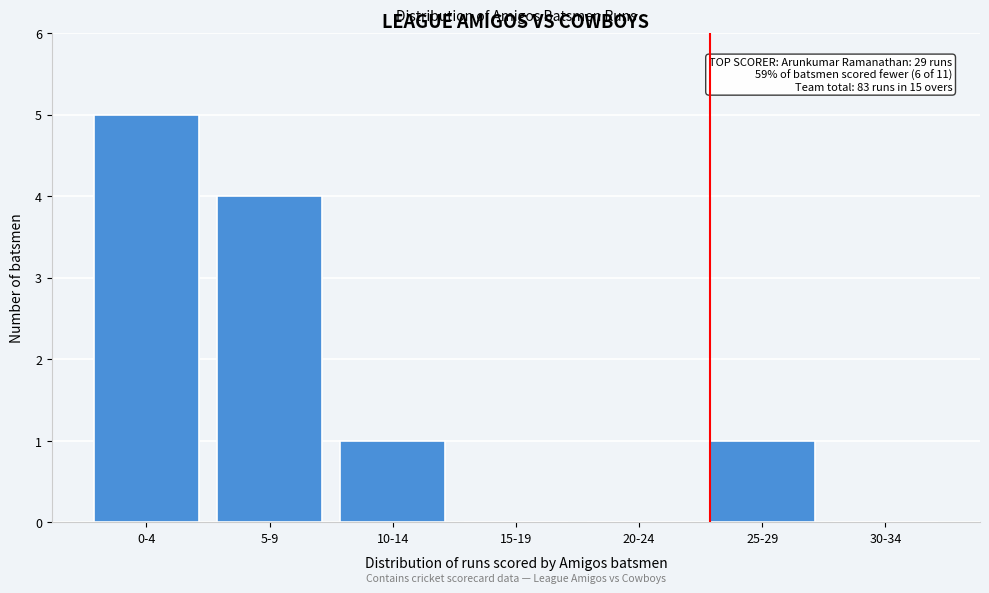

Reading left to right, extract all data points from this chart.

0-4=5	5-9=4	10-14=1	15-19=0	20-24=0	25-29=1	30-34=0